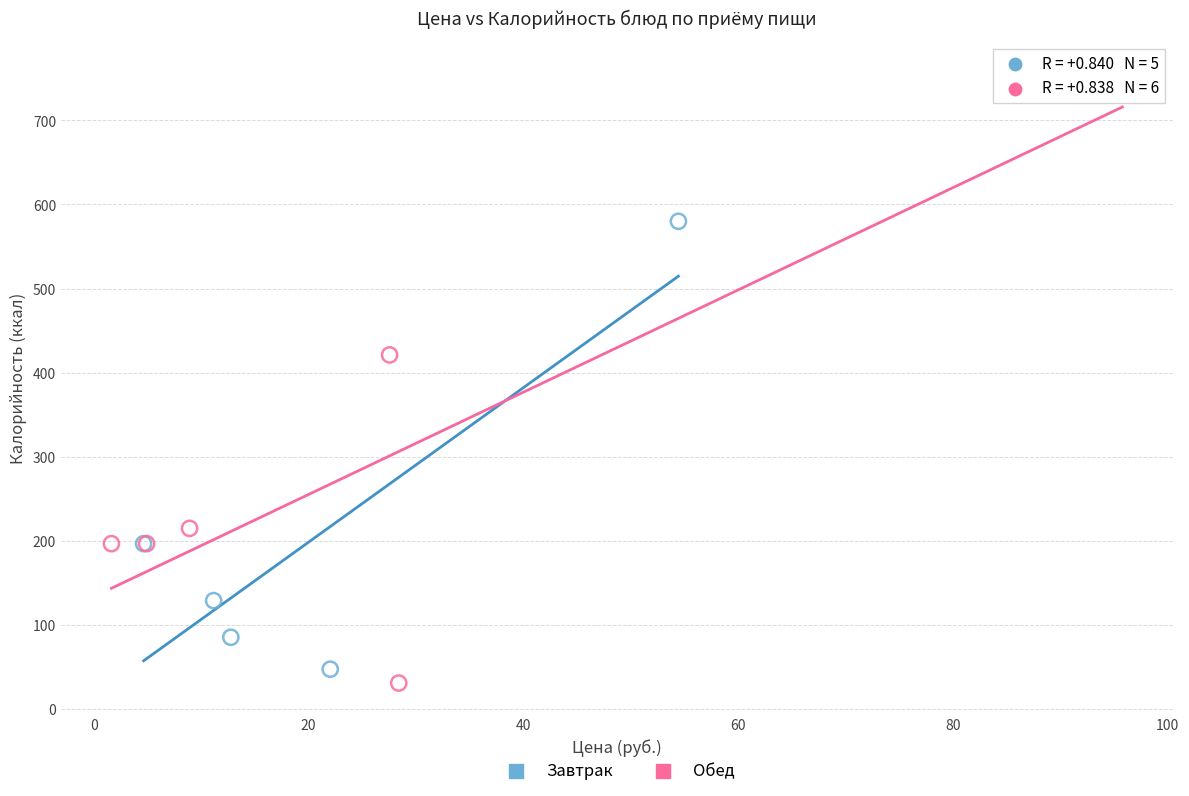

Which series contains the highest Y value?

Обед